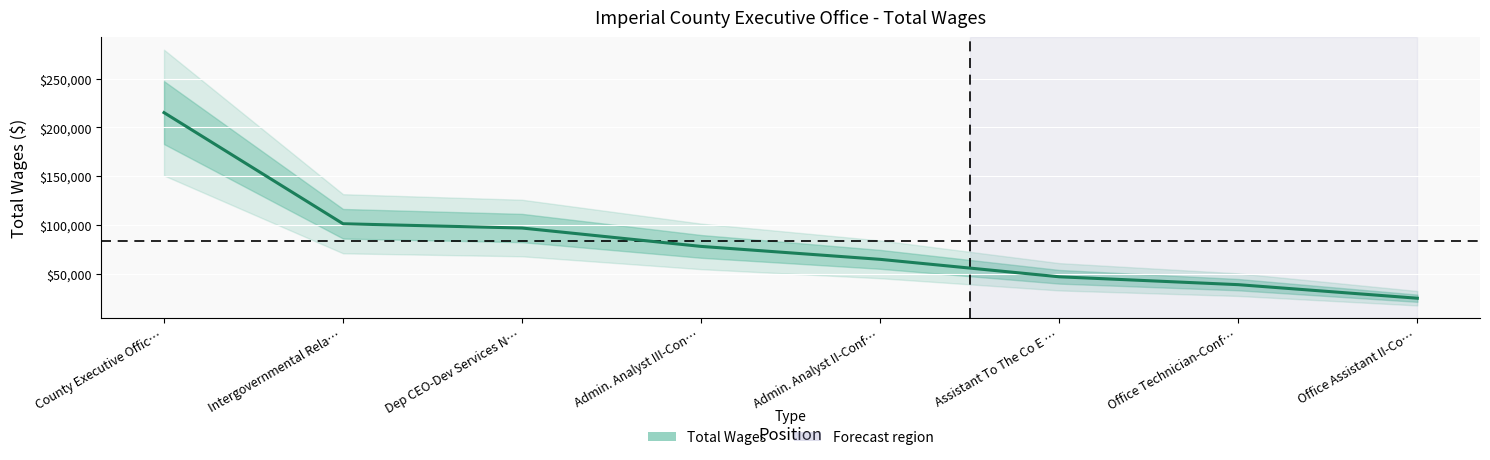

Read the value at Admin. Analyst III-Con….

77874